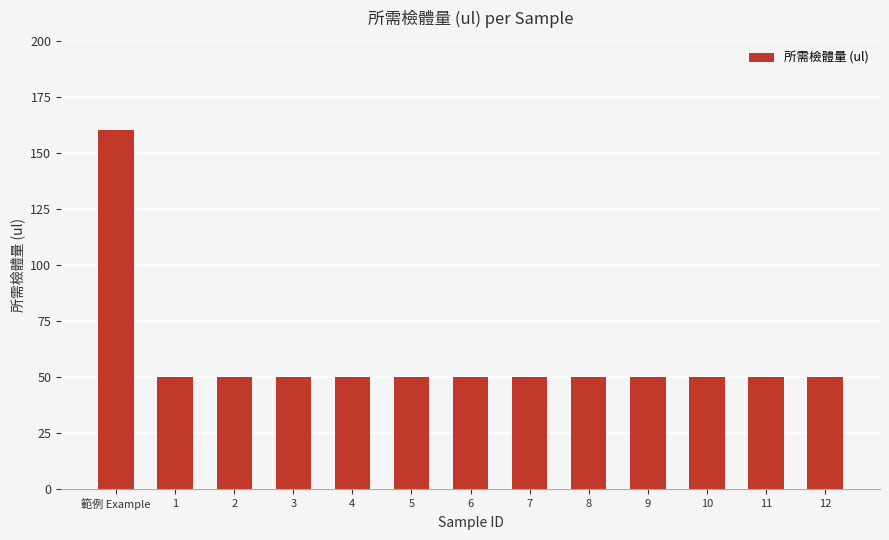

Reading left to right, list all the values displayed in this chart.

160	50	50	50	50	50	50	50	50	50	50	50	50